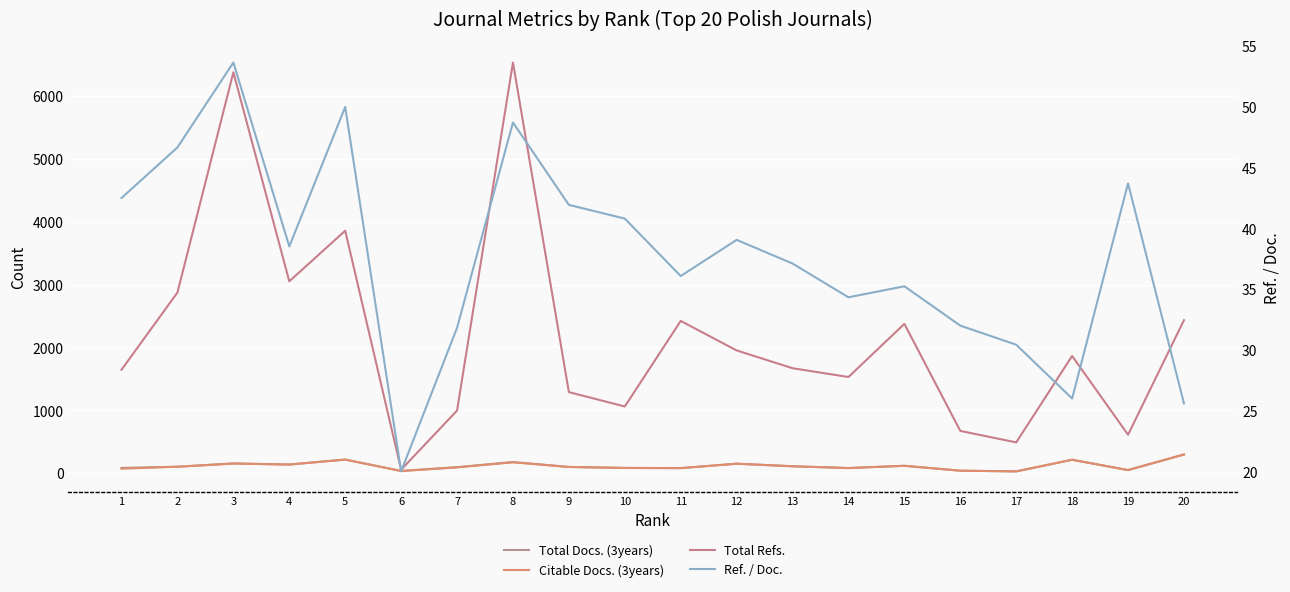

Is the value of Citable Docs. (3years) at 1 greater than the value of Total Docs. (3years) at 11?

No